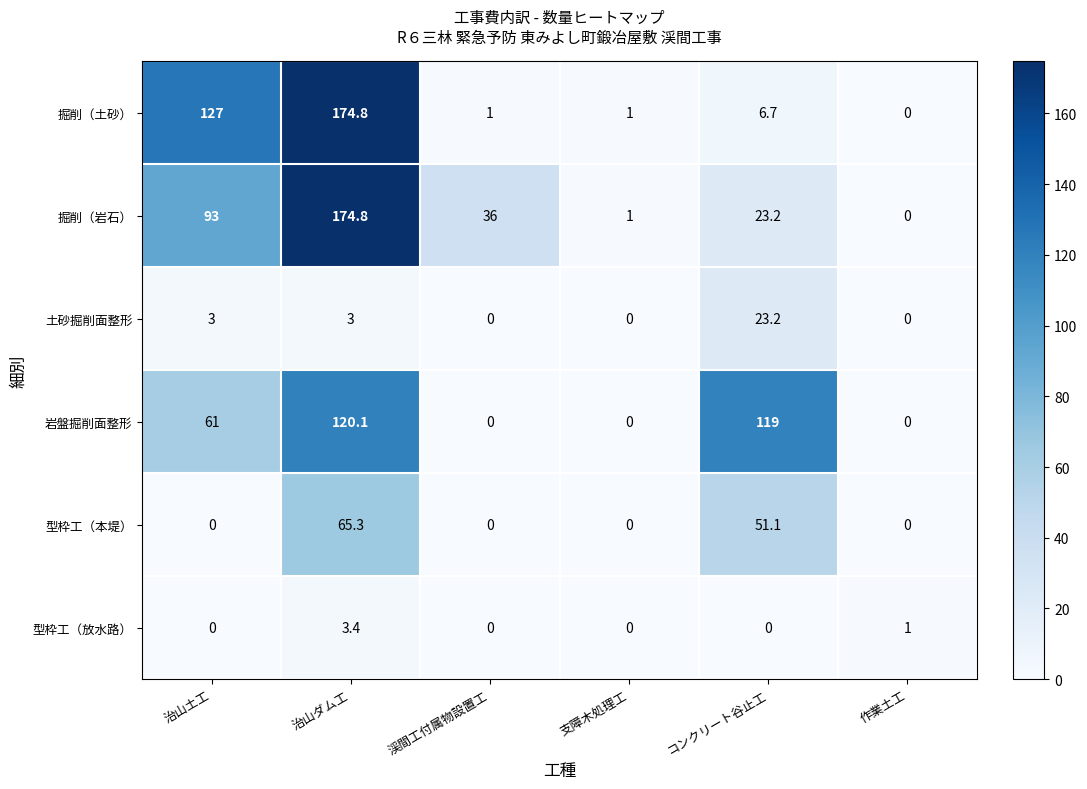

What is the spread (max minus min) of values at 治山ダム工?

171.8